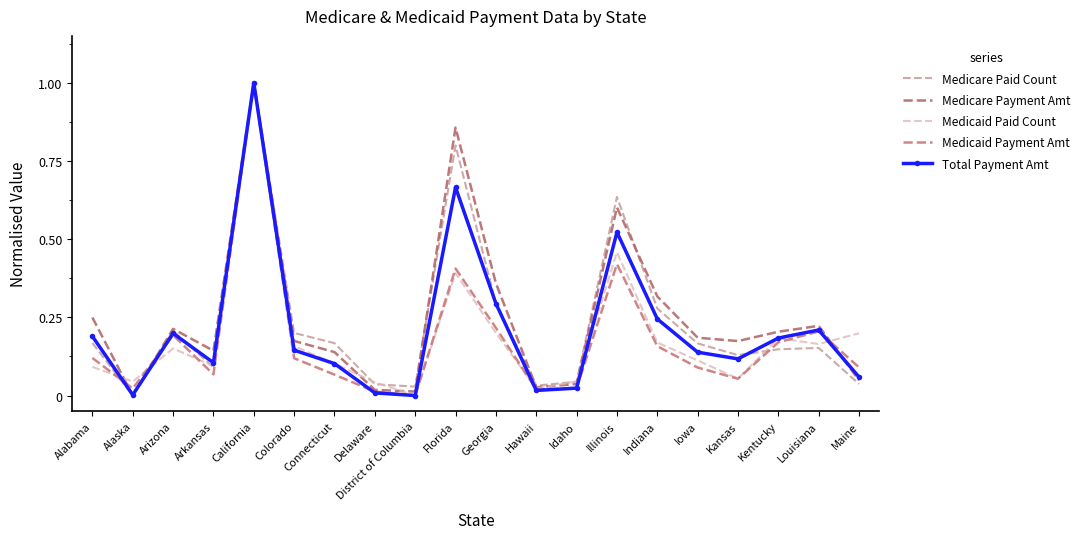

Which series changed the most between Alaska and Louisiana?

Medicare Payment Amt